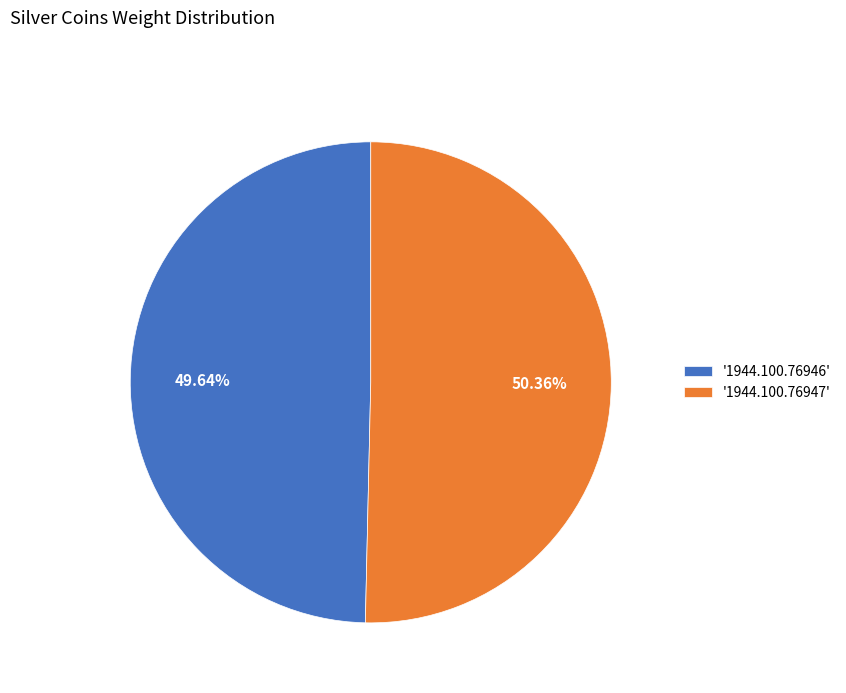

To the nearest percent, what is the difference between the largest and smallest slice percentages?

1%